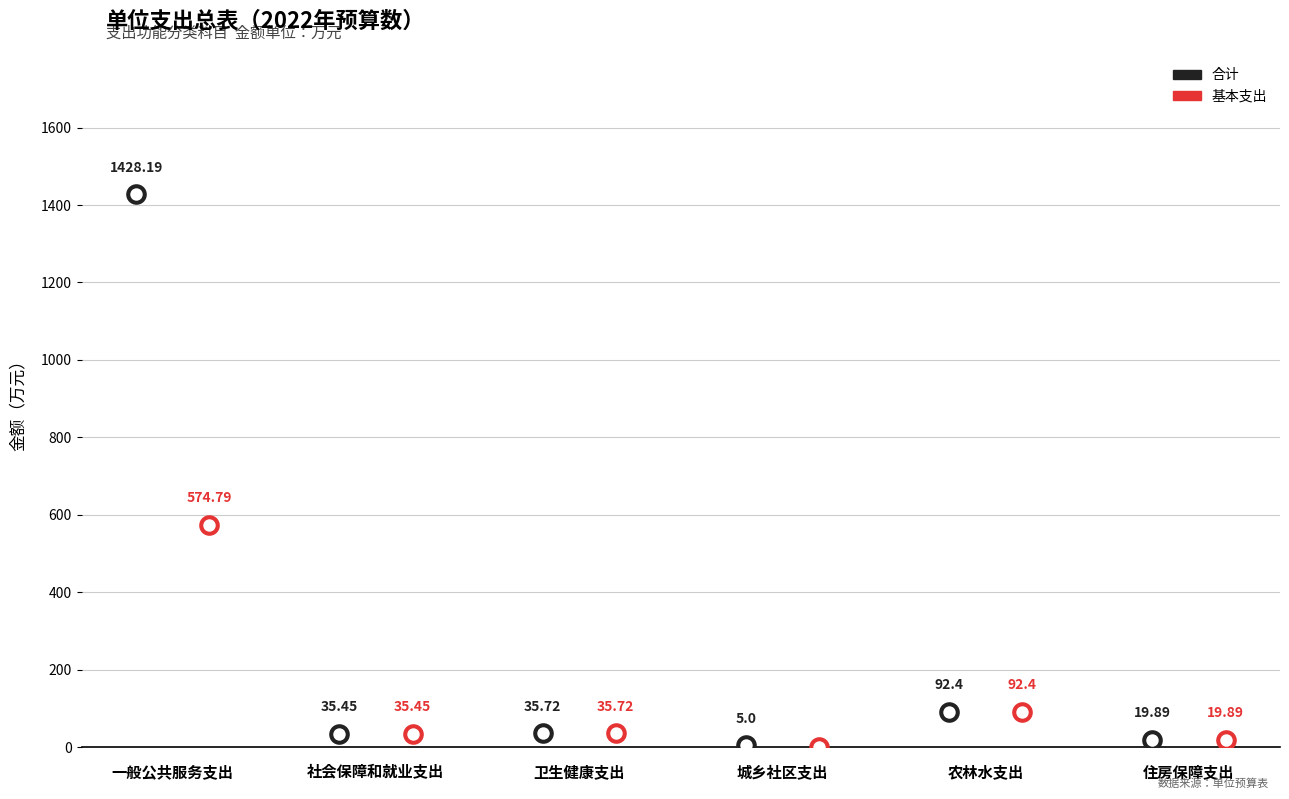

Which series contains the highest Y value?

合计